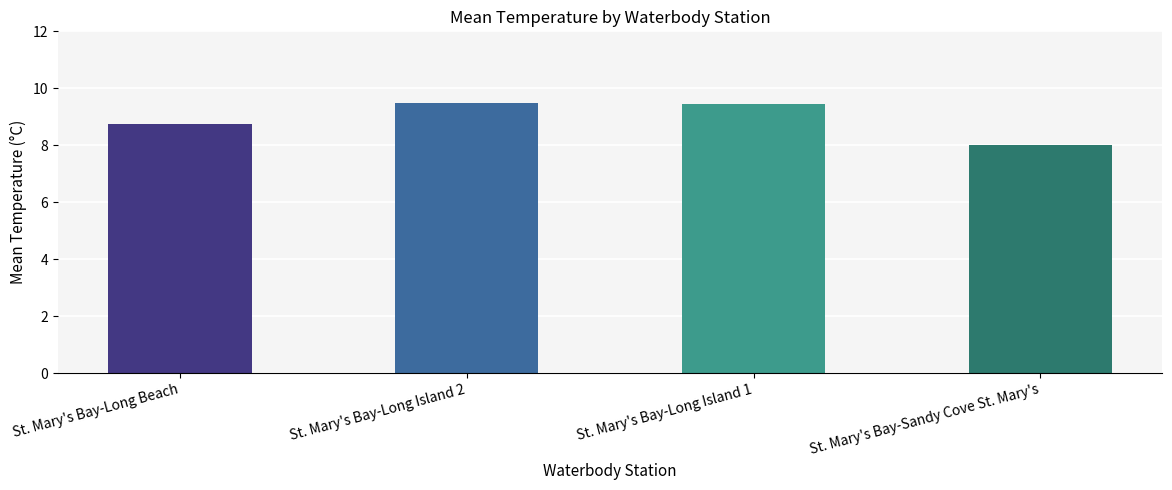

What is the label of the 1st bar from the left?

St. Mary's Bay-Long Beach